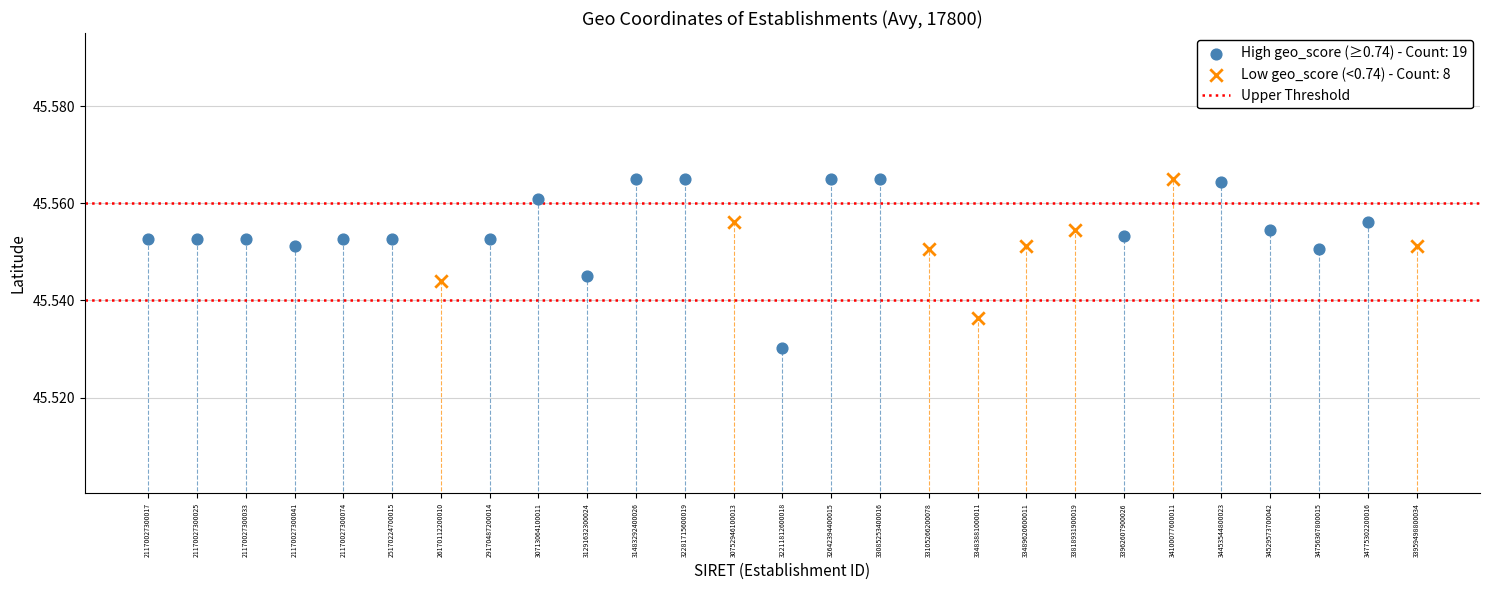

Which series has the widest spread of Y values?

High geo_score (≥0.74) - Count: 19